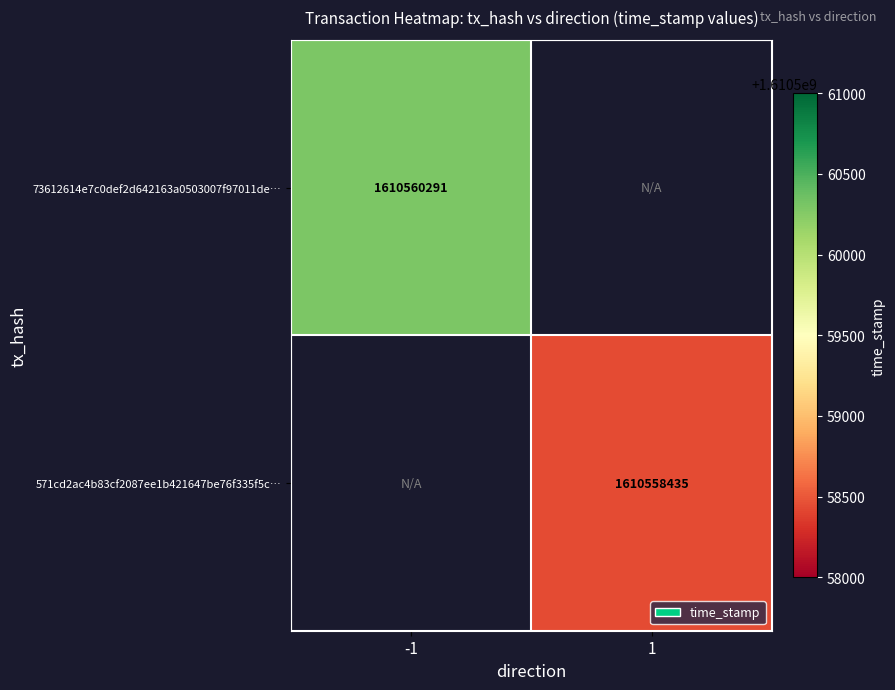

True or false: 571cd2ac4b83cf2087ee1b421647be76f335f5c… has a value of 1610558435 at 1.

True